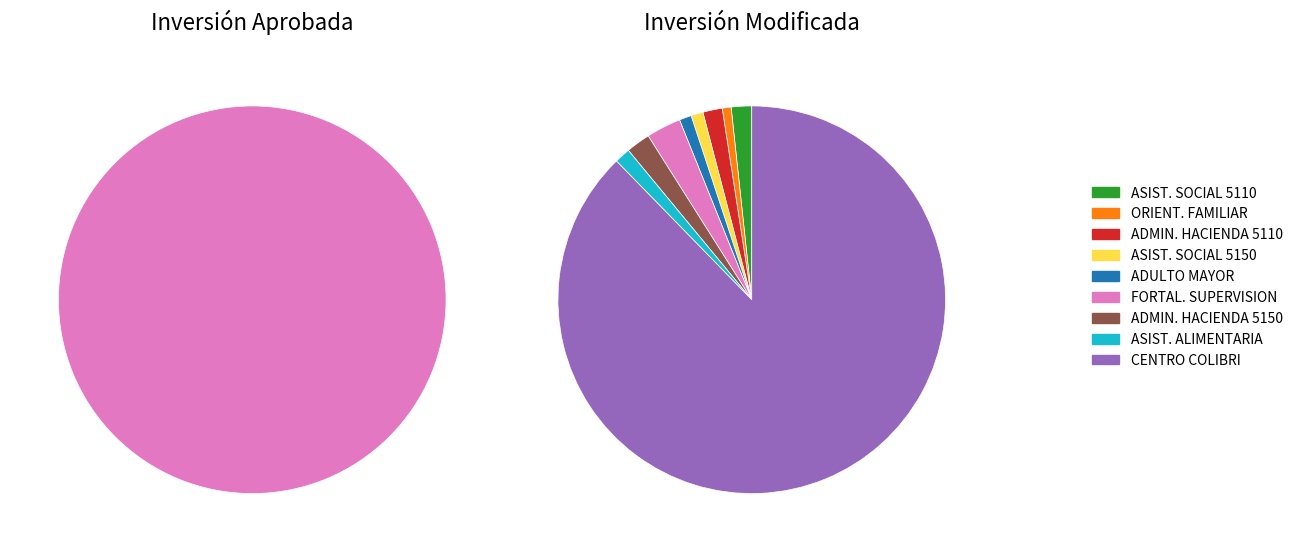

To the nearest percent, what is the difference between the largest and smallest slice percentages?

87%